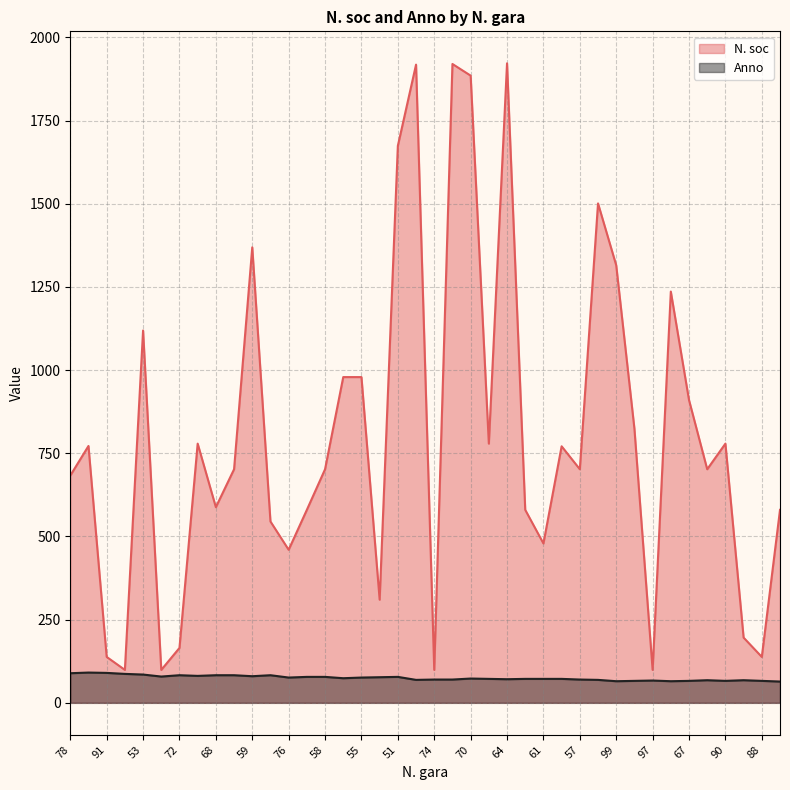

What is the label of the 30th point from the right?

59